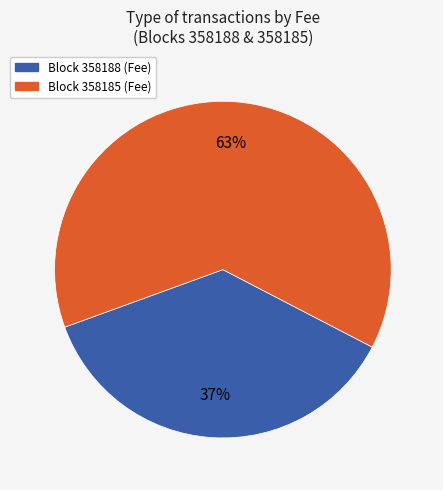

To the nearest percent, what is the difference between the largest and smallest slice percentages?

26%